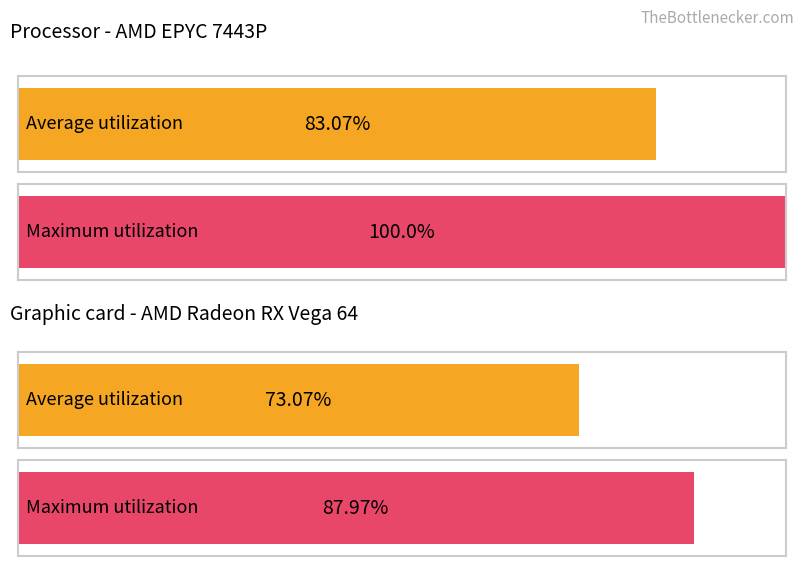

The Maximum utilization series shows 0.1 at zákl. přenesená. True or false?

False